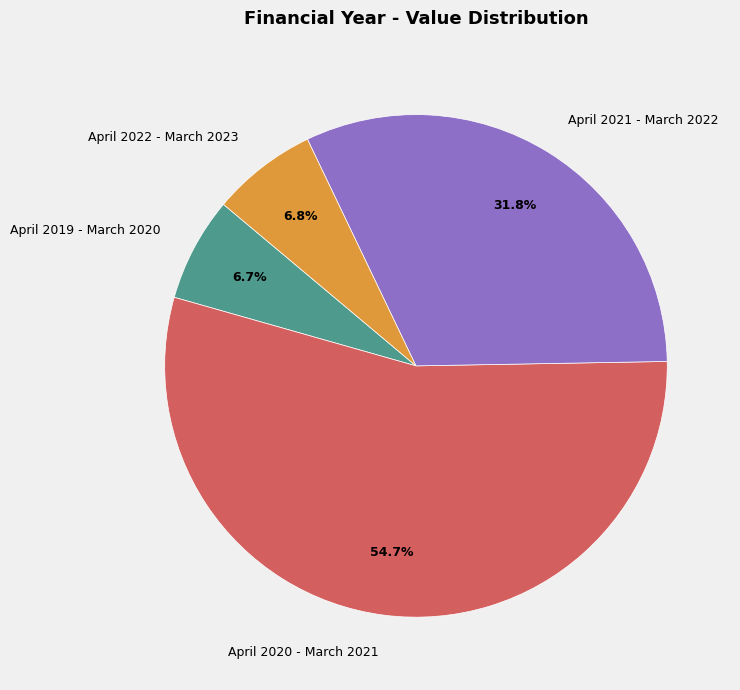

Is it true that April 2021 - March 2022 is 19% of the pie?

False